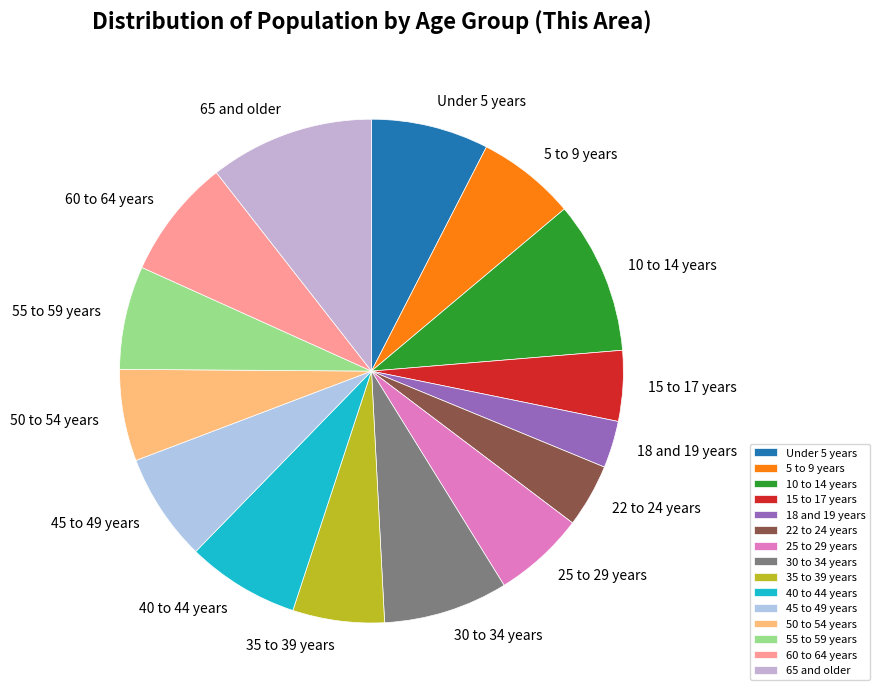

Approximately how many times larger is the value at 60 to 64 years compared to 40 to 44 years?

1.1